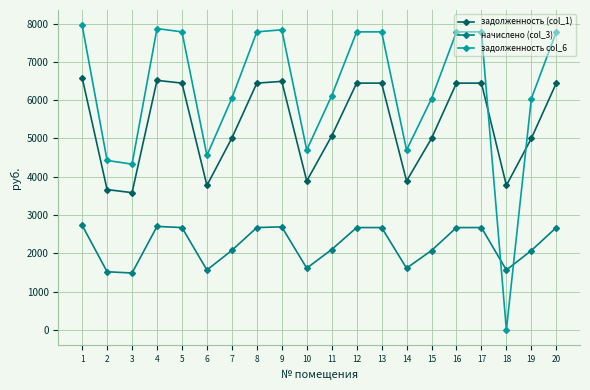

True or false: задолженность (col_1) and начислено (col_3) cross at least once.

False